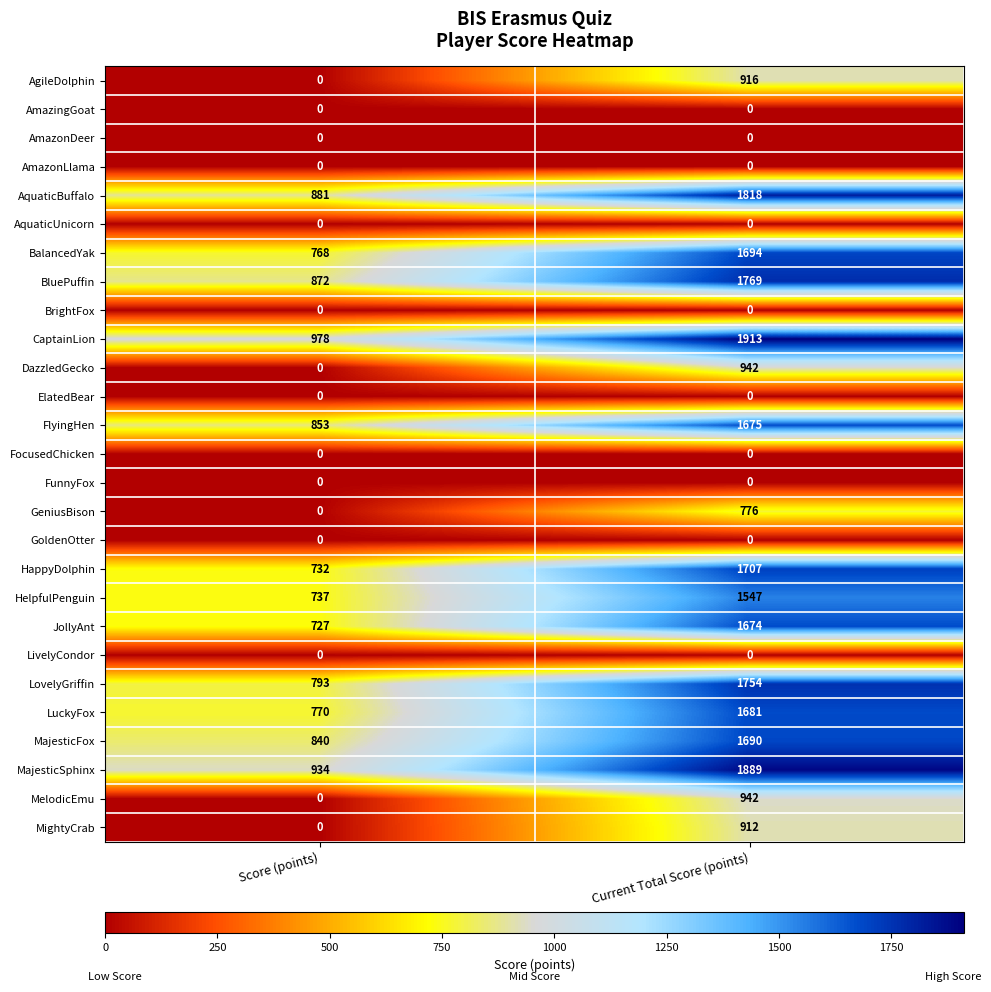

What is the spread (max minus min) of values at Current Total Score (points)?

1913